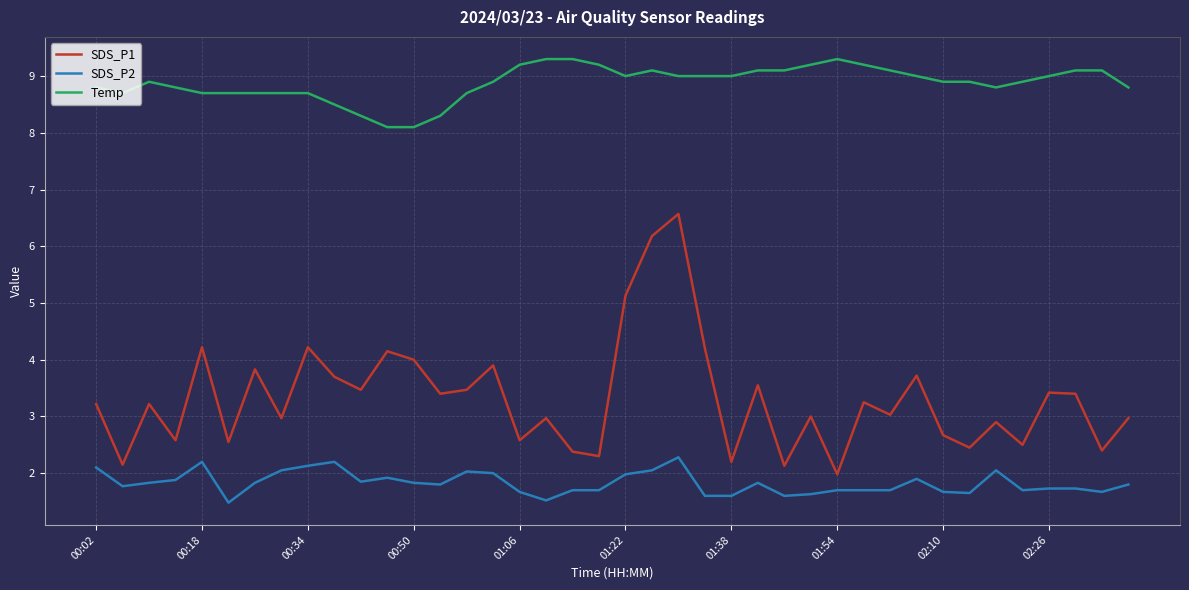

Which series has the widest spread of values?

SDS_P1